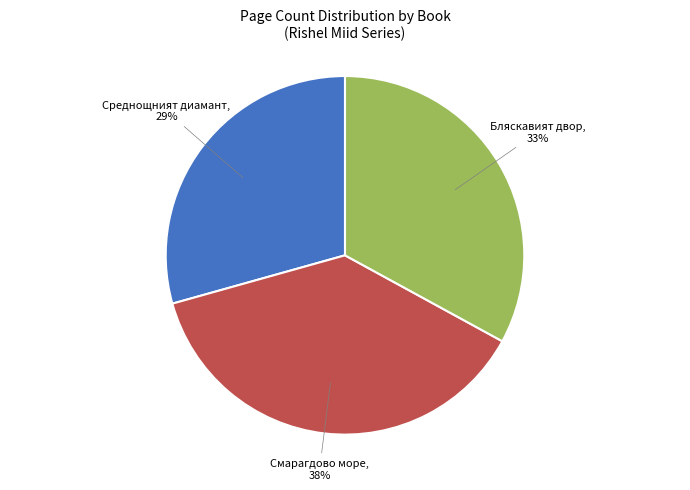

Is there a majority slice in this chart?

No